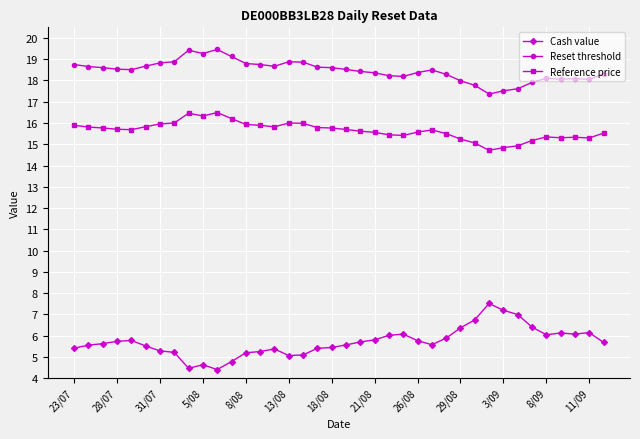

Which series has the widest spread of values?

Cash value